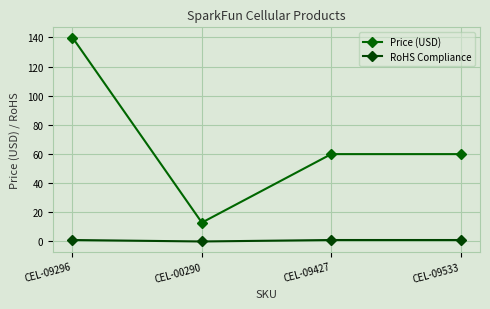

Between CEL-09427 and CEL-09533, which is larger?

CEL-09427